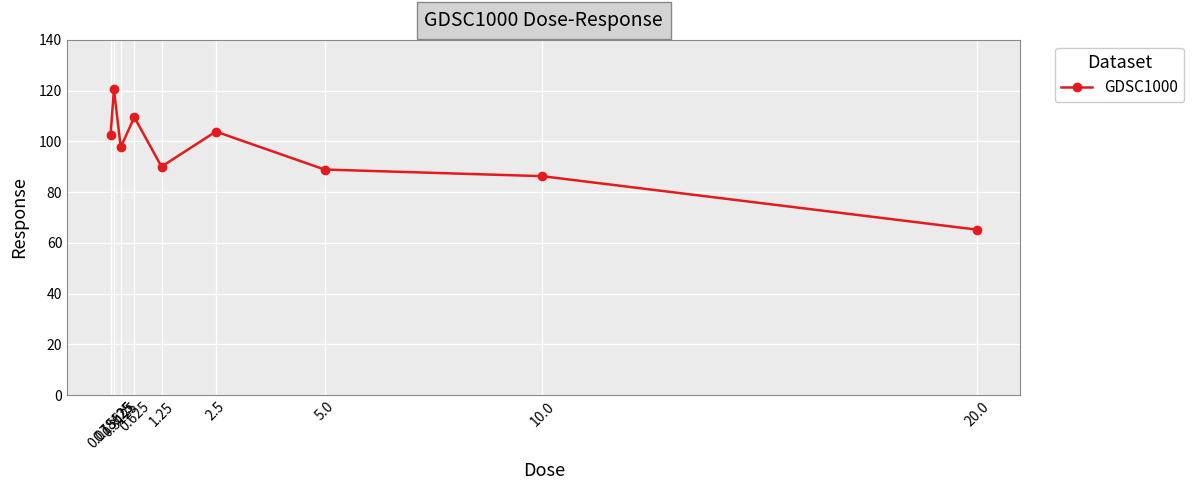

True or false: the data shows 145.2 at 0.078125.

False